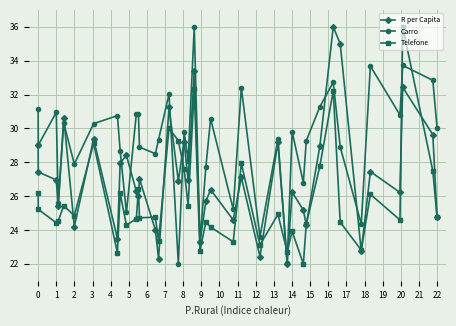

What is the maximum value for R per Capita?

36.0